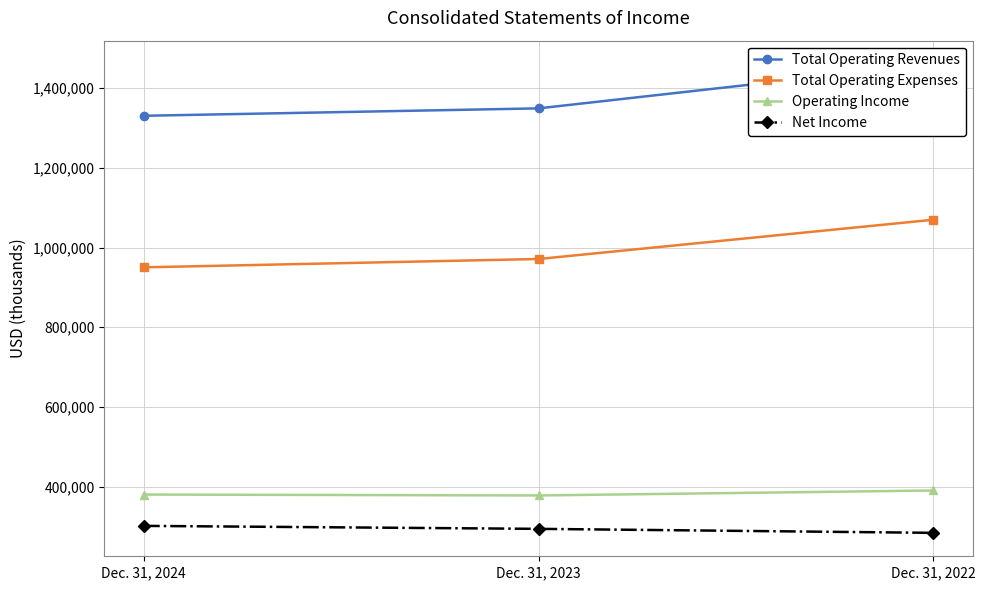

What is the sum of the Total Operating Expenses values at Dec. 31, 2024 and Dec. 31, 2023?

1921545